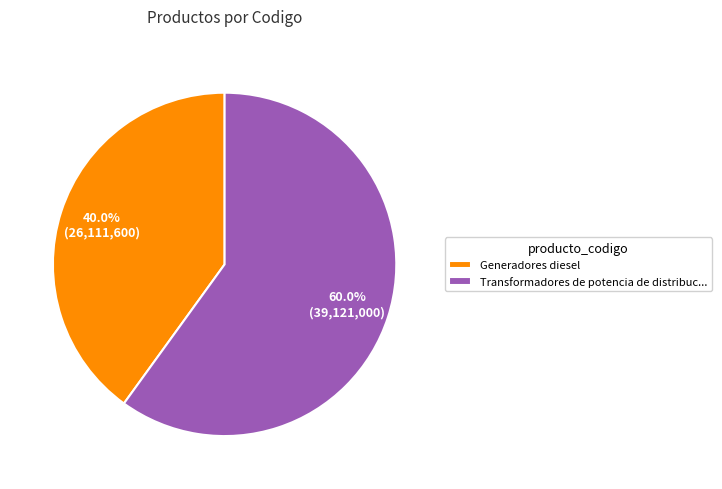

Which category accounts for the majority?

Transformadores de potencia de distribuc...